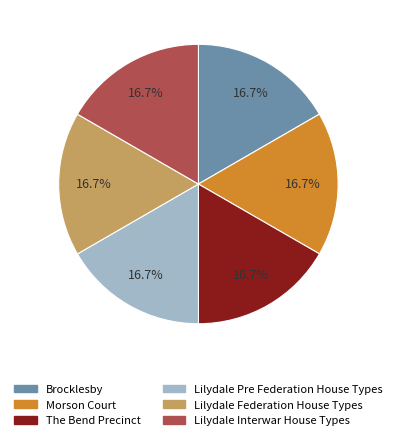

Combined, do Morson Court and Lilydale Federation House Types account for over 50%?

No